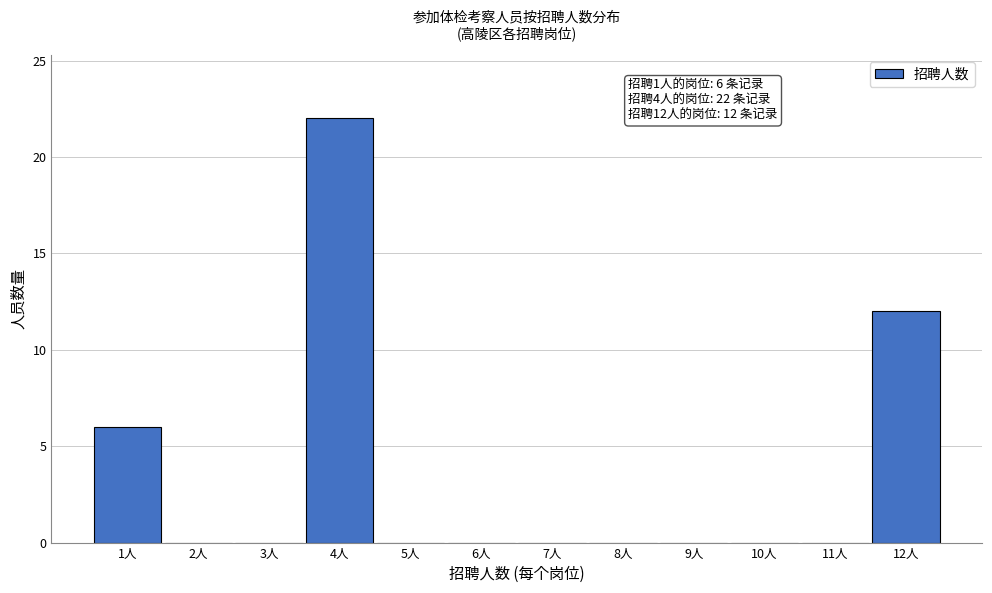

Which range on the x-axis has the tallest bar?

3.5 to 4.5